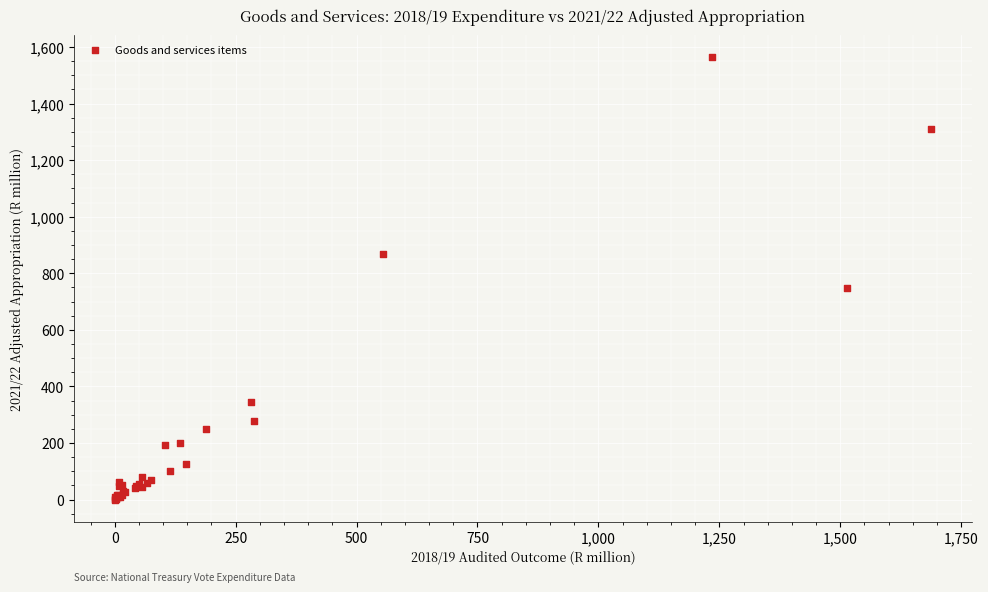

What Y value in the scatter plot is closest to 781?

748.6